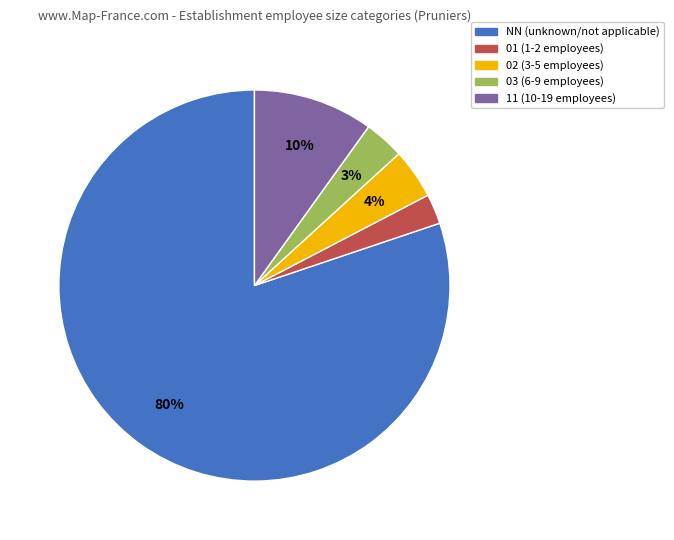

Does any single category account for the majority?

Yes